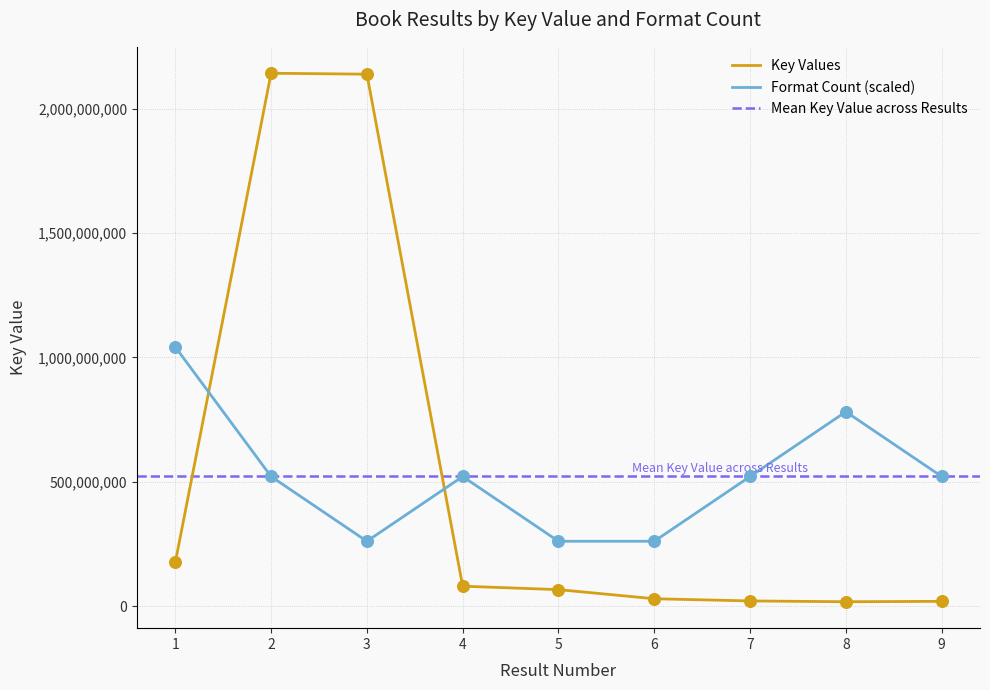

What is the change in value from 1 to 4?

-520875597.7